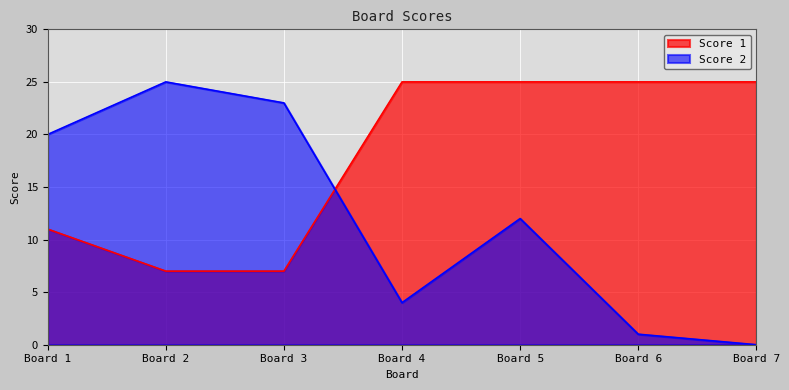

Rank the series at Board 7 from highest to lowest value.

Score 1, Score 2